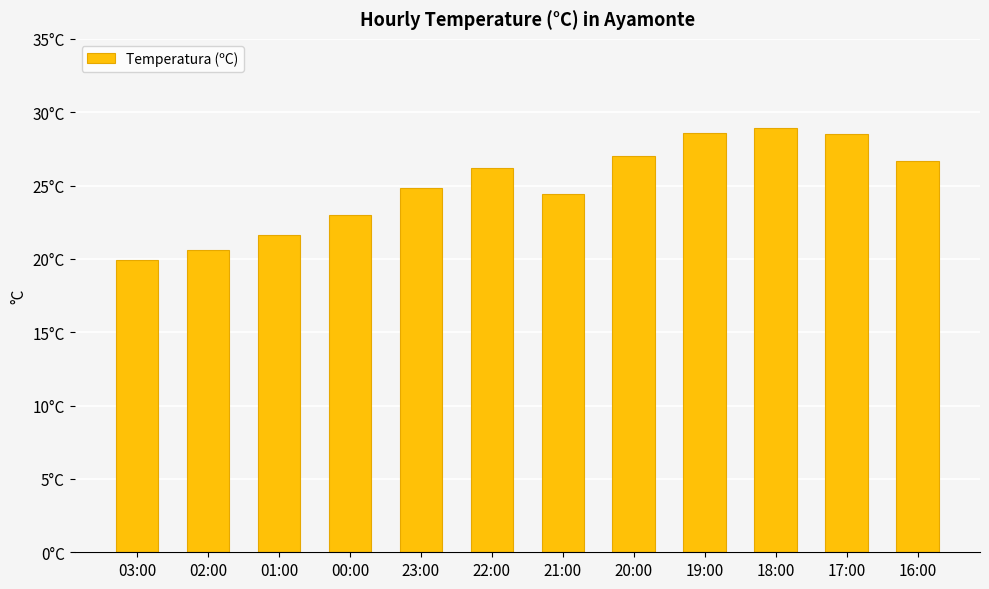

Reading left to right, transcribe all the data shown in this chart.

03:00=19.9	02:00=20.6	01:00=21.6	00:00=23.0	23:00=24.8	22:00=26.2	21:00=24.4	20:00=27.0	19:00=28.6	18:00=28.9	17:00=28.5	16:00=26.7